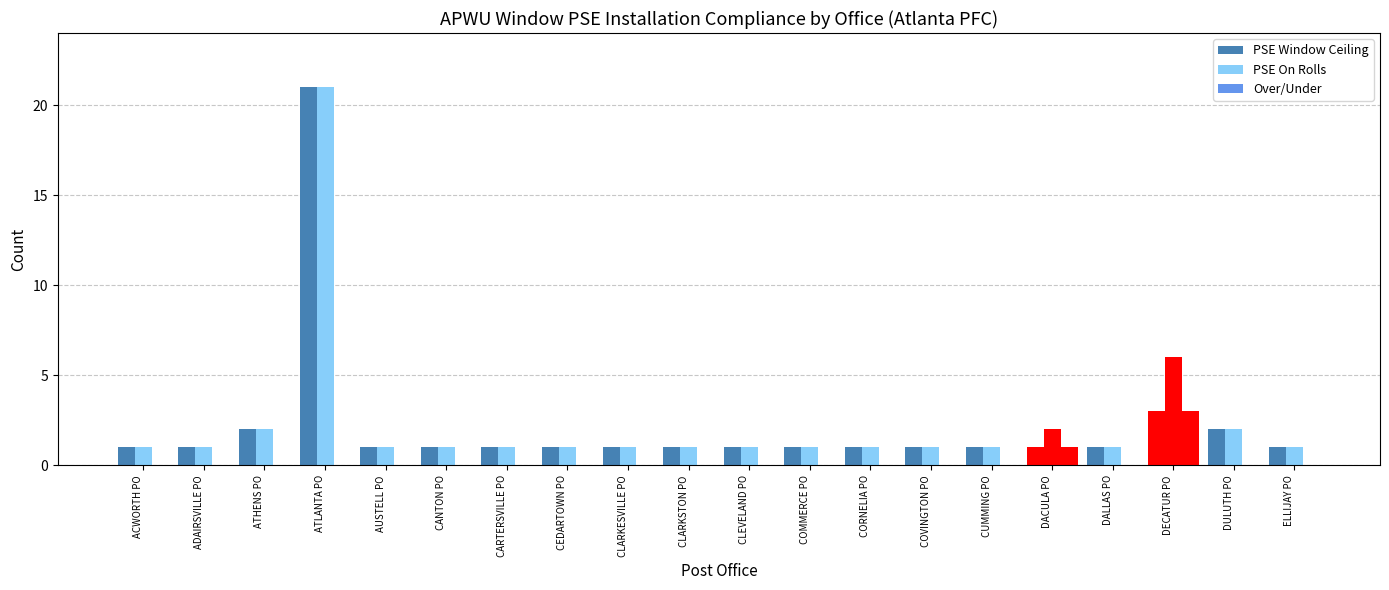

At which label is PSE On Rolls closest to 11?

DECATUR PO